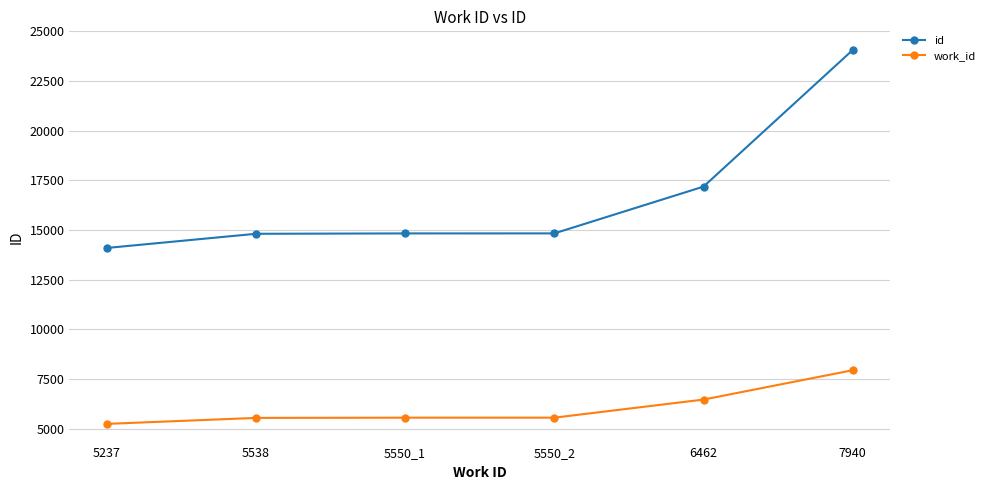

At how many categories does at least one series exceed 9329?

6